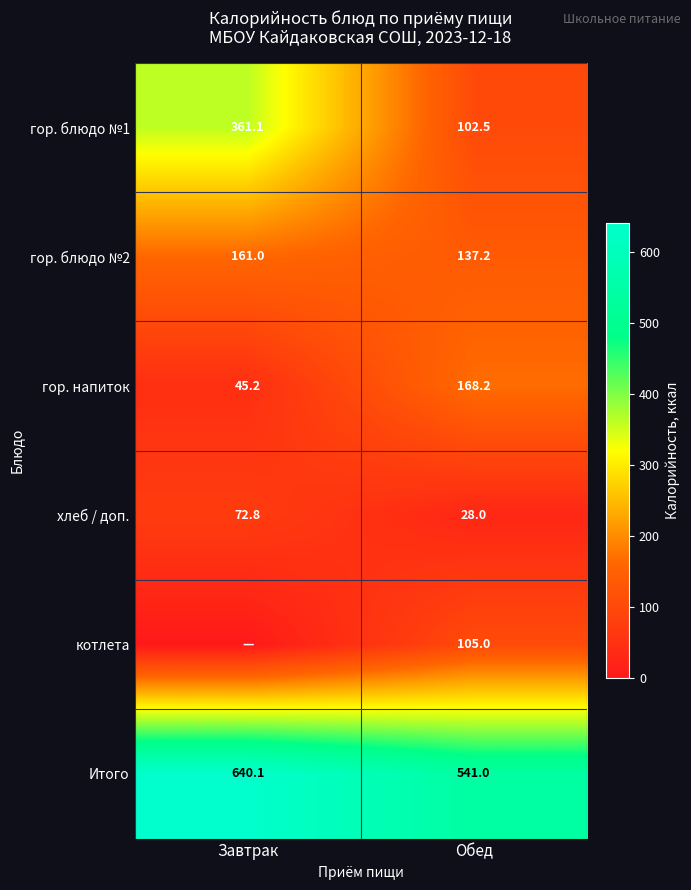

At Обед, list the series in order from smallest to largest.

хлеб / доп., гор. блюдо №1, котлета, гор. блюдо №2, гор. напиток, Итого